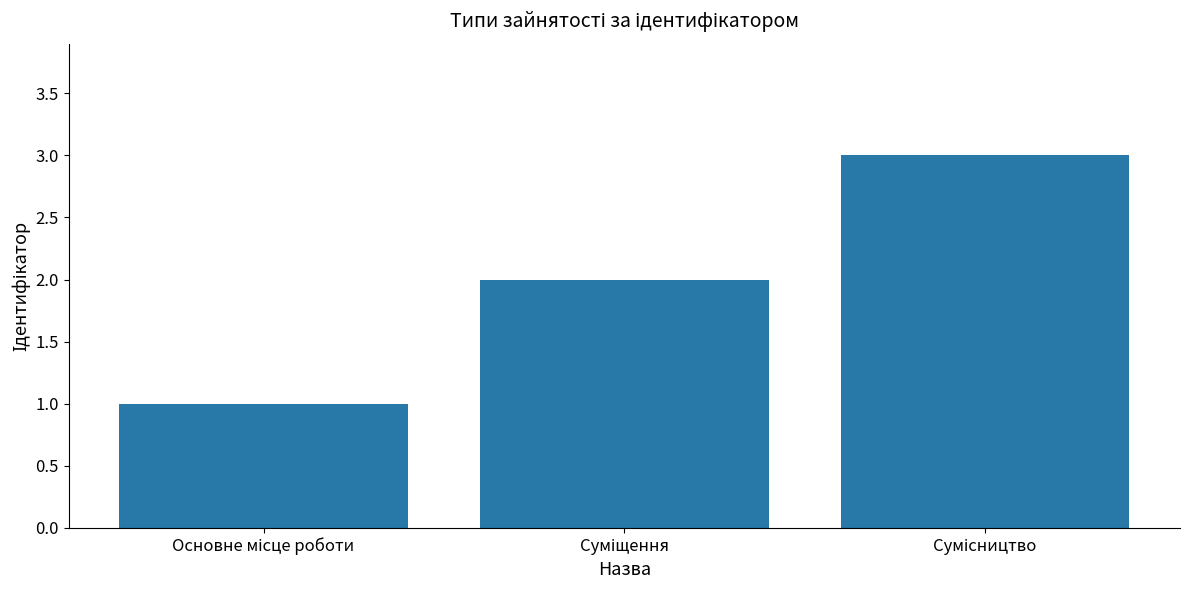

What is the sum of all values?

6